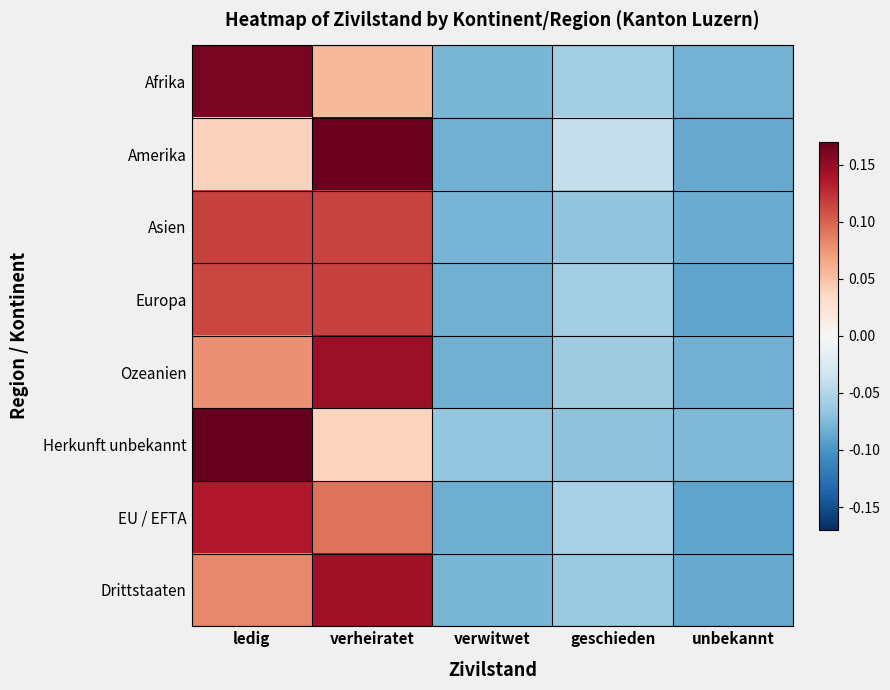

What is the greatest value displayed?

0.2